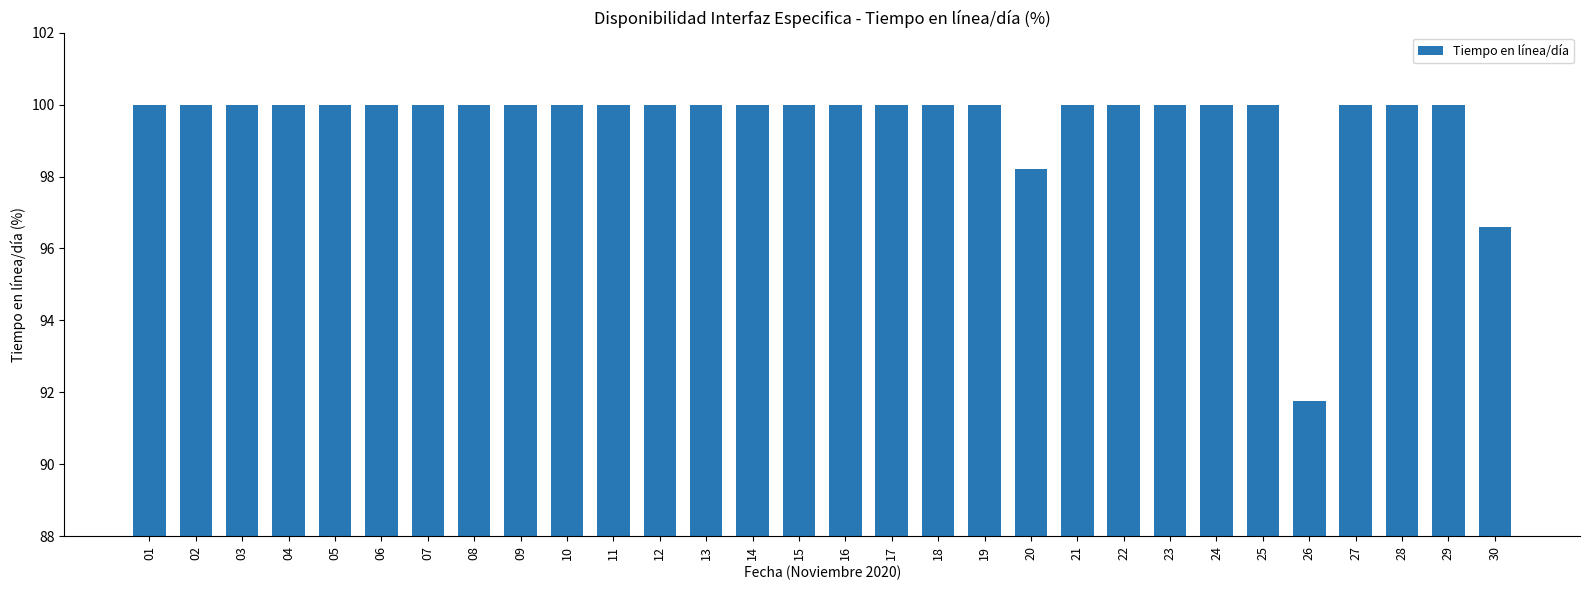

What is the average value?

99.6